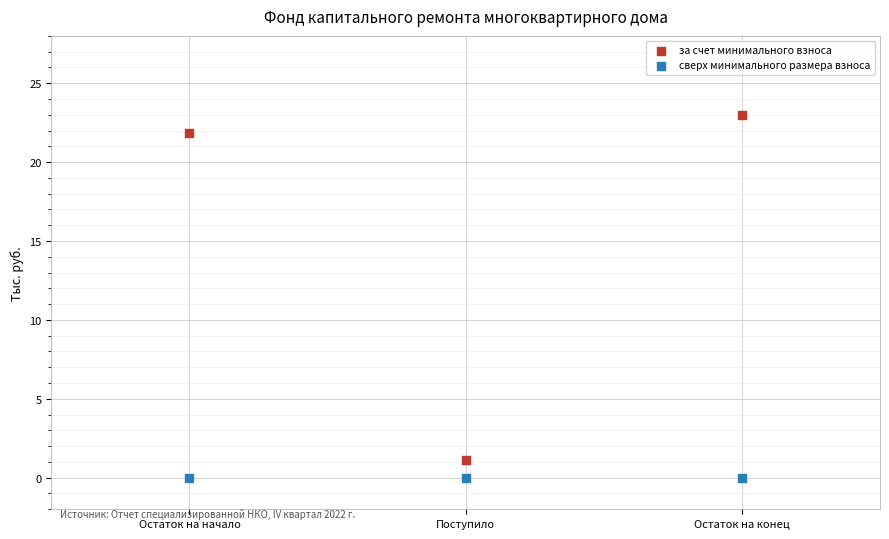

Across all data points, what is the average X value?

2.0